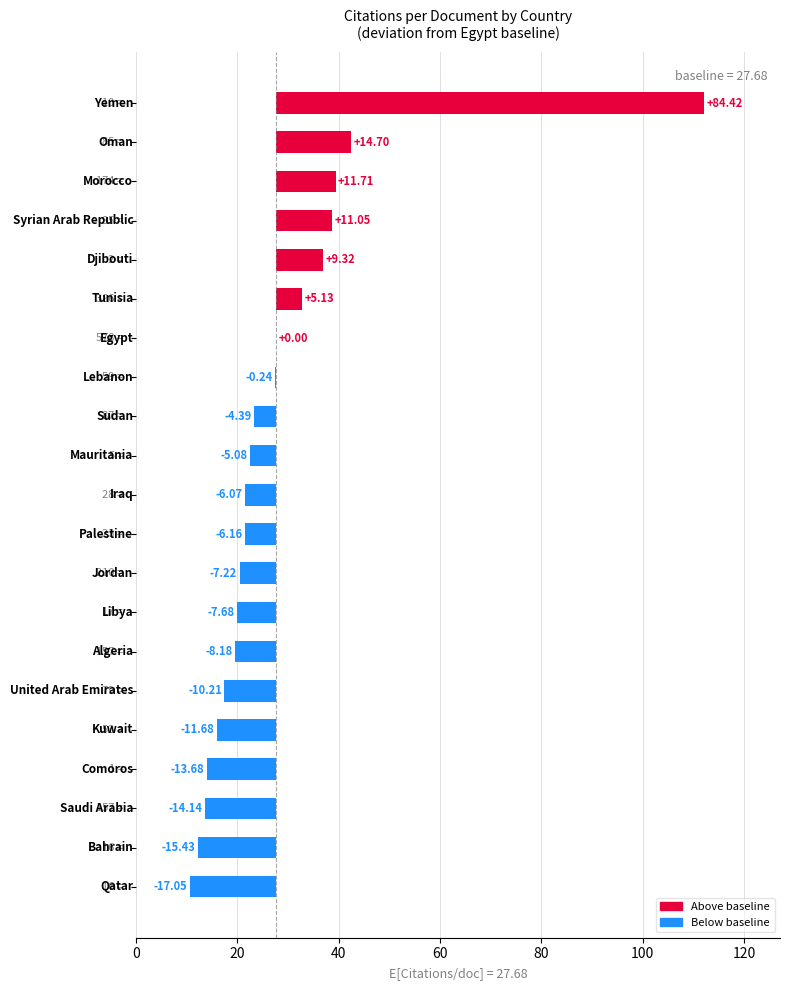

What value does the data have at Yemen?

112.1